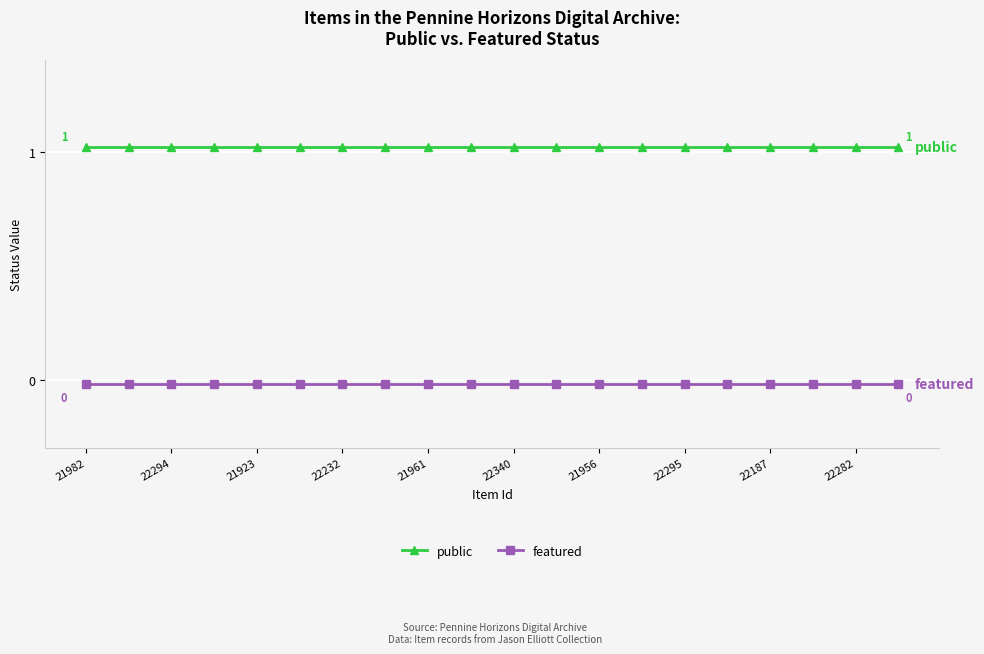

List the series in order of their peak value, highest first.

public, featured